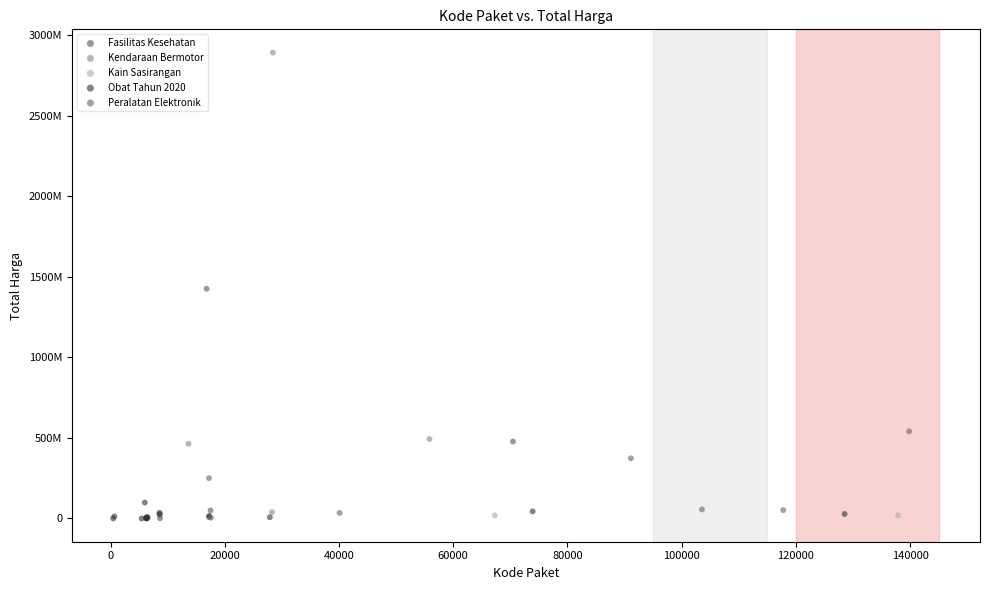

What are all the series names shown in the legend?

Fasilitas Kesehatan, Kendaraan Bermotor, Kain Sasirangan, Obat Tahun 2020, Peralatan Elektronik